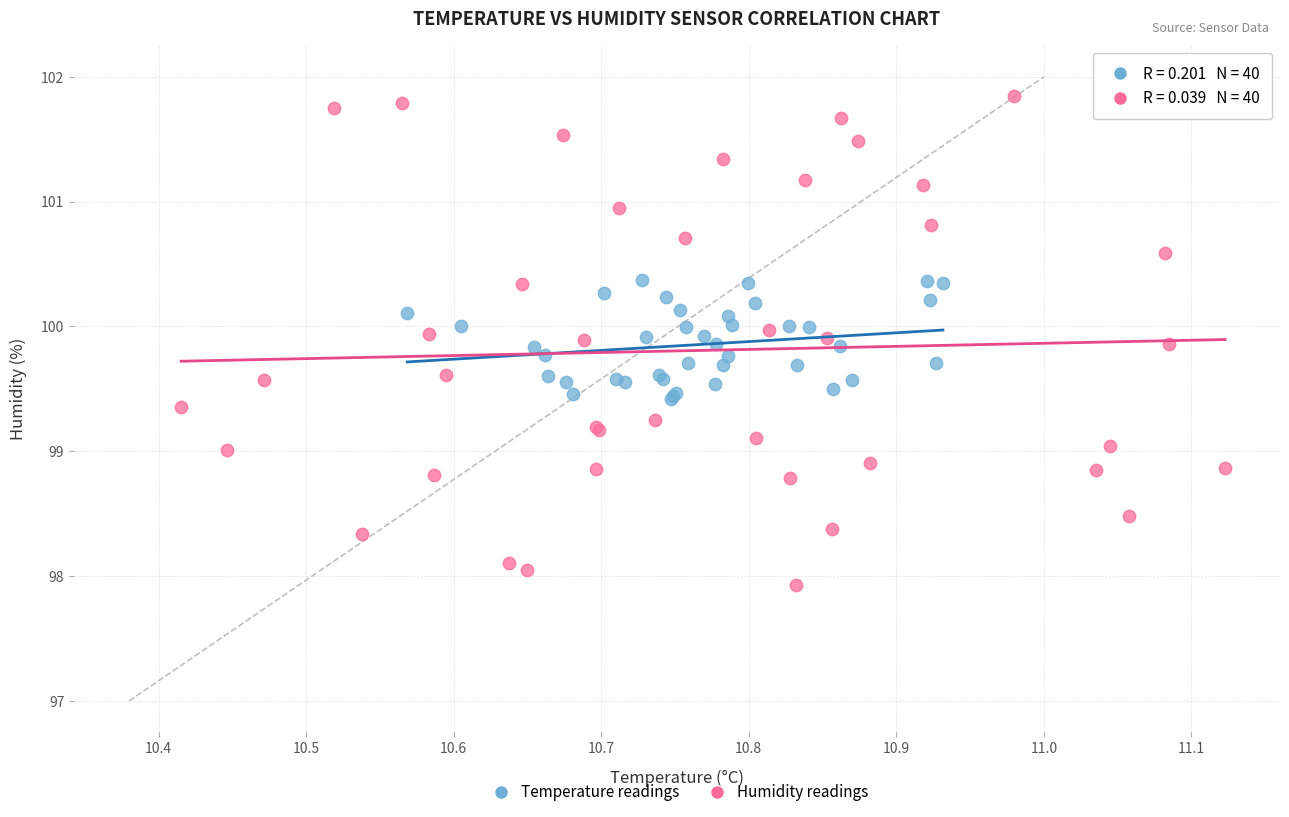

Which series contains the lowest Y value?

Humidity readings